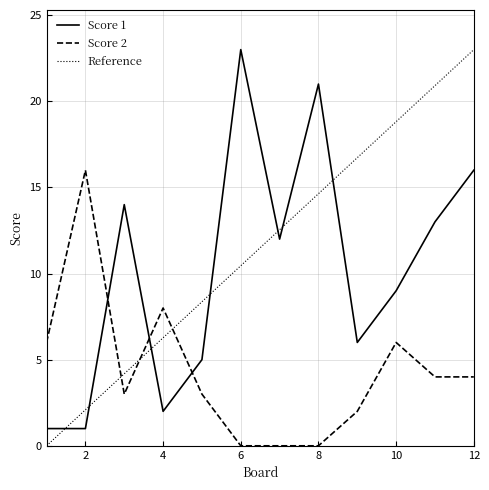

List the series in order of their peak value, lowest first.

Score 2, Score 1